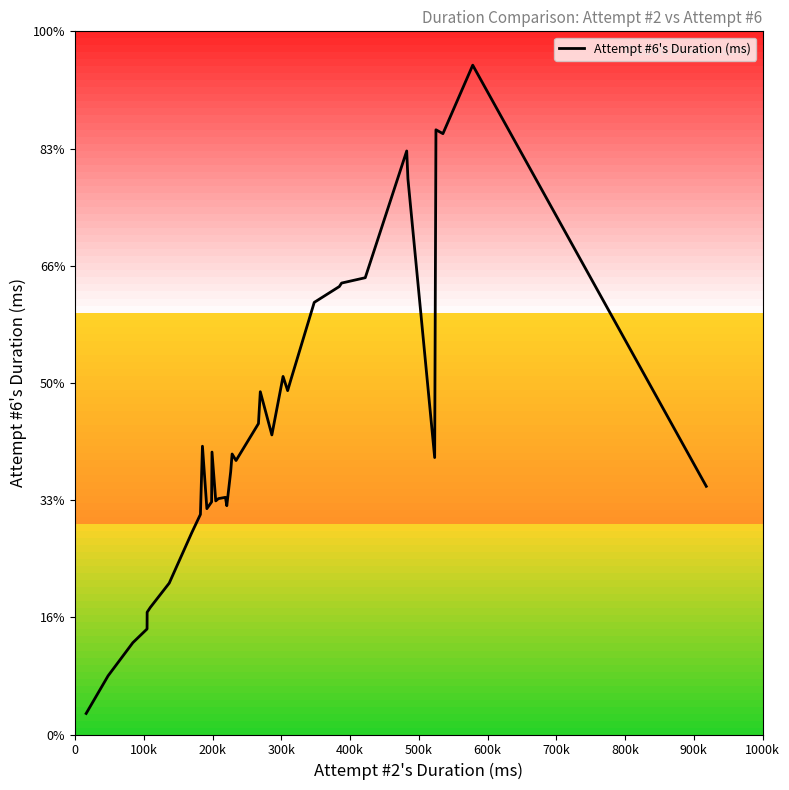

How many data points are less than 236321?

18